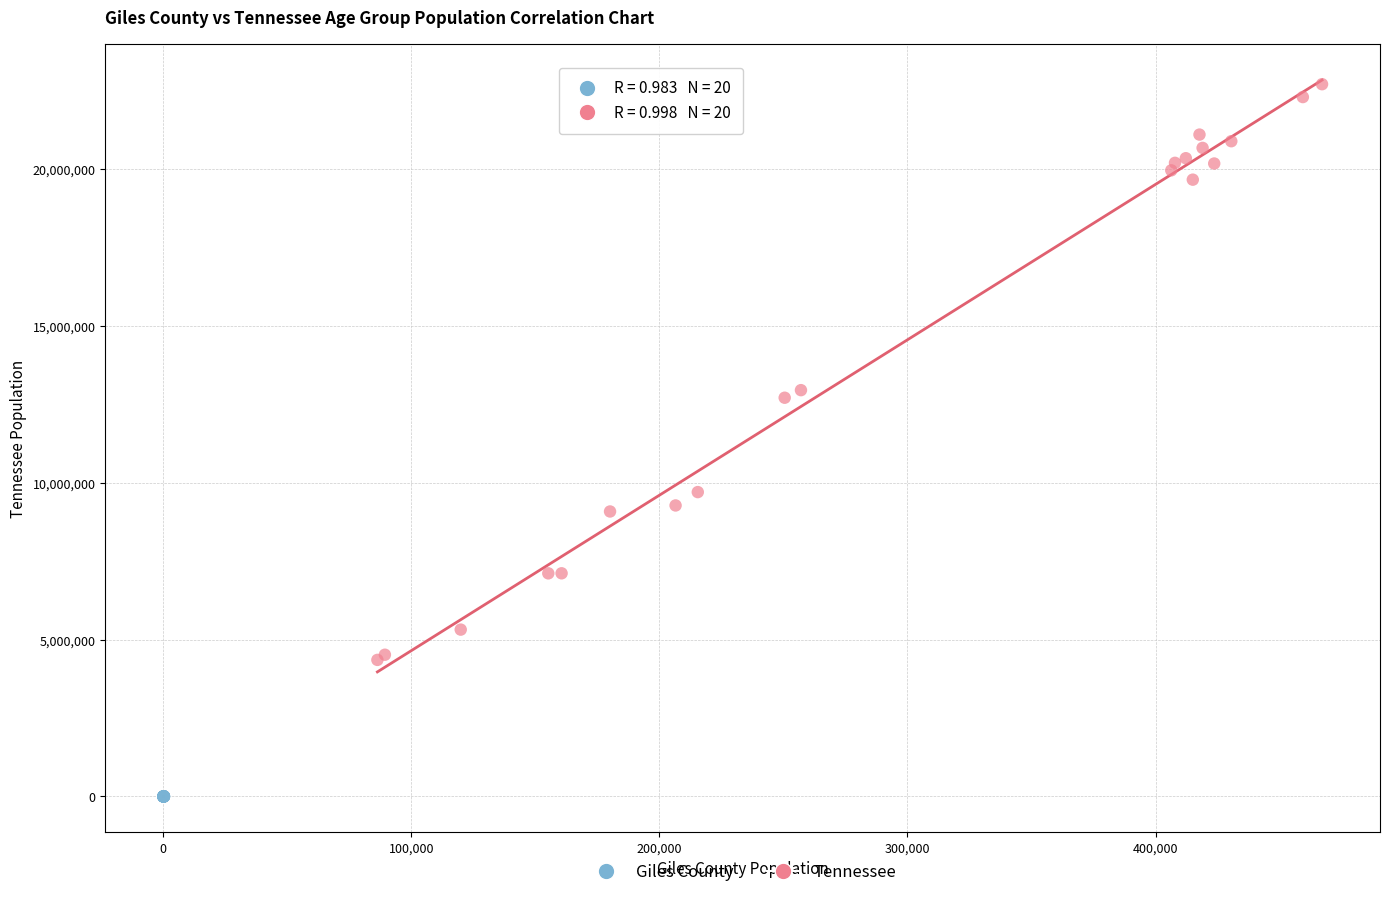

Which series contains the lowest Y value?

Giles County